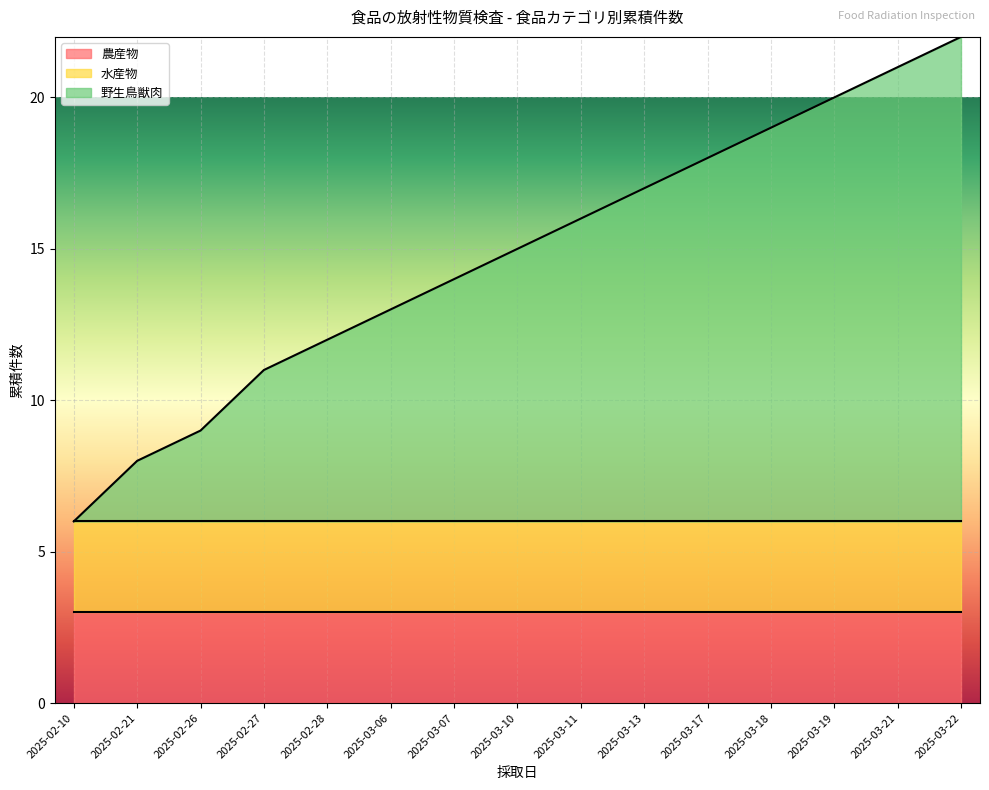

At which category does the chart reach its peak across all series?

2025-03-22